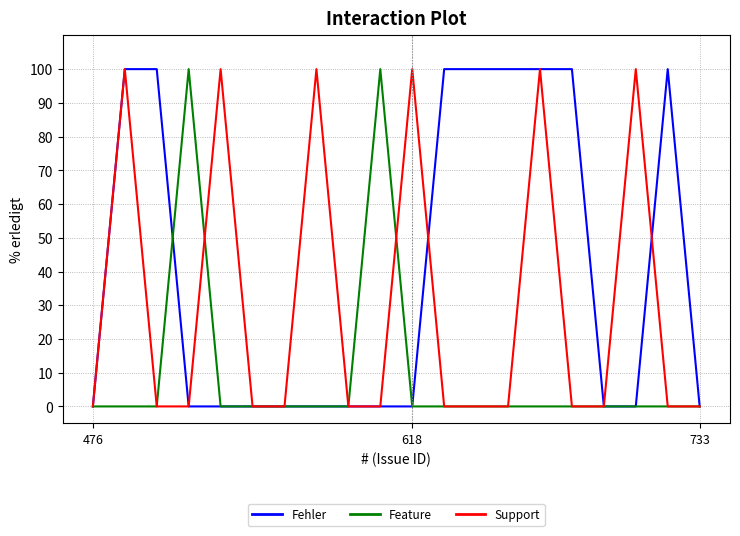

What is the average value of the Support series?

30